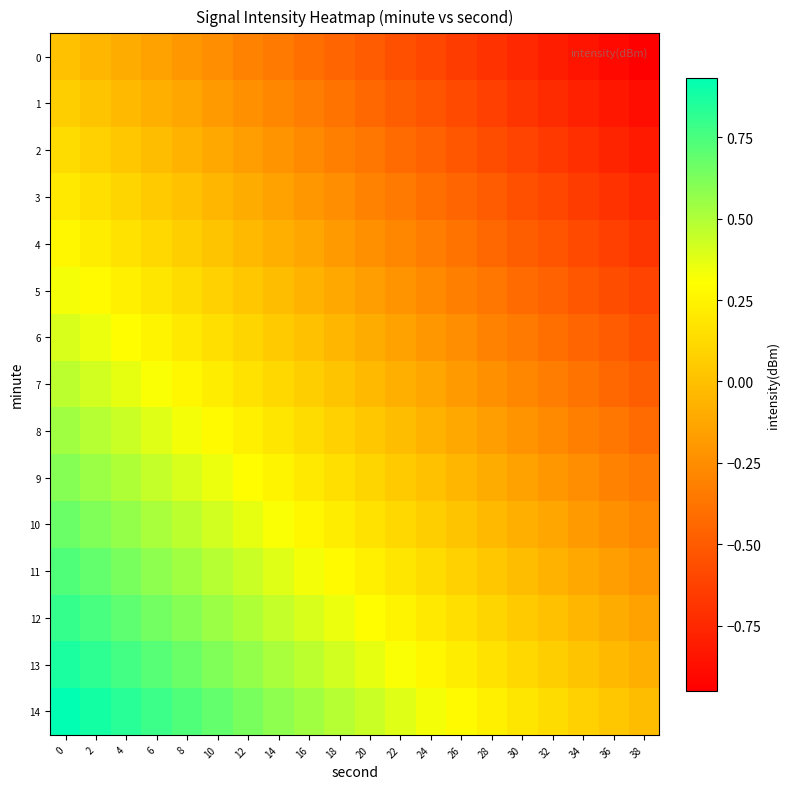

Reading left to right, list all the values displayed in this chart.

0: 0=0.0	2=-0.1	4=-0.1	6=-0.1	8=-0.2	10=-0.2	12=-0.3	14=-0.3	16=-0.4	18=-0.5	20=-0.5	22=-0.6	24=-0.6	26=-0.7	28=-0.7	30=-0.8	32=-0.8	34=-0.8	36=-0.9	38=-0.9
1: 0=0.1	2=0.0	4=-0.0	6=-0.1	8=-0.1	10=-0.2	12=-0.2	14=-0.3	16=-0.3	18=-0.4	20=-0.4	22=-0.5	24=-0.5	26=-0.6	28=-0.6	30=-0.7	32=-0.7	34=-0.8	36=-0.8	38=-0.9
2: 0=0.1	2=0.1	4=0.0	6=-0.0	8=-0.1	10=-0.1	12=-0.2	14=-0.2	16=-0.3	18=-0.3	20=-0.4	22=-0.4	24=-0.5	26=-0.5	28=-0.6	30=-0.6	32=-0.7	34=-0.7	36=-0.8	38=-0.8
3: 0=0.2	2=0.2	4=0.1	6=0.1	8=0.0	10=-0.0	12=-0.1	14=-0.1	16=-0.2	18=-0.2	20=-0.3	22=-0.4	24=-0.4	26=-0.5	28=-0.5	30=-0.6	32=-0.6	34=-0.6	36=-0.7	38=-0.8
4: 0=0.3	2=0.2	4=0.2	6=0.1	8=0.1	10=0.0	12=-0.0	14=-0.1	16=-0.1	18=-0.2	20=-0.2	22=-0.3	24=-0.3	26=-0.4	28=-0.4	30=-0.5	32=-0.5	34=-0.6	36=-0.6	38=-0.7
5: 0=0.3	2=0.3	4=0.2	6=0.2	8=0.1	10=0.1	12=0.0	14=-0.0	16=-0.1	18=-0.1	20=-0.2	22=-0.2	24=-0.3	26=-0.3	28=-0.4	30=-0.4	32=-0.5	34=-0.5	36=-0.6	38=-0.6
6: 0=0.4	2=0.4	4=0.3	6=0.2	8=0.2	10=0.2	12=0.1	14=0.1	16=0.0	18=-0.0	20=-0.1	22=-0.2	24=-0.2	26=-0.2	28=-0.3	30=-0.3	32=-0.4	34=-0.4	36=-0.5	38=-0.5
7: 0=0.5	2=0.4	4=0.4	6=0.3	8=0.3	10=0.2	12=0.2	14=0.1	16=0.1	18=0.0	20=-0.0	22=-0.1	24=-0.1	26=-0.2	28=-0.2	30=-0.3	32=-0.3	34=-0.4	36=-0.4	38=-0.5
8: 0=0.5	2=0.5	4=0.4	6=0.4	8=0.3	10=0.3	12=0.2	14=0.2	16=0.1	18=0.1	20=0.0	22=-0.0	24=-0.1	26=-0.1	28=-0.2	30=-0.2	32=-0.3	34=-0.3	36=-0.4	38=-0.4
9: 0=0.6	2=0.5	4=0.5	6=0.4	8=0.4	10=0.3	12=0.3	14=0.2	16=0.2	18=0.1	20=0.1	22=0.0	24=0.0	26=-0.1	28=-0.1	30=-0.2	32=-0.2	34=-0.2	36=-0.3	38=-0.3
10: 0=0.7	2=0.6	4=0.6	6=0.5	8=0.5	10=0.4	12=0.4	14=0.3	16=0.3	18=0.2	20=0.2	22=0.1	24=0.1	26=0.0	28=-0.0	30=-0.1	32=-0.1	34=-0.2	36=-0.2	38=-0.3
11: 0=0.7	2=0.7	4=0.6	6=0.6	8=0.5	10=0.5	12=0.4	14=0.4	16=0.3	18=0.3	20=0.2	22=0.2	24=0.1	26=0.1	28=0.0	30=-0.0	32=-0.1	34=-0.1	36=-0.2	38=-0.2
12: 0=0.8	2=0.8	4=0.7	6=0.7	8=0.6	10=0.6	12=0.5	14=0.5	16=0.4	18=0.4	20=0.3	22=0.2	24=0.2	26=0.2	28=0.1	30=0.1	32=0.0	34=-0.0	36=-0.1	38=-0.1
13: 0=0.9	2=0.8	4=0.8	6=0.7	8=0.7	10=0.6	12=0.6	14=0.5	16=0.5	18=0.4	20=0.4	22=0.3	24=0.3	26=0.2	28=0.2	30=0.1	32=0.1	34=0.0	36=-0.0	38=-0.1
14: 0=0.9	2=0.9	4=0.8	6=0.8	8=0.7	10=0.7	12=0.6	14=0.6	16=0.5	18=0.5	20=0.4	22=0.4	24=0.3	26=0.3	28=0.2	30=0.2	32=0.1	34=0.1	36=0.0	38=-0.0